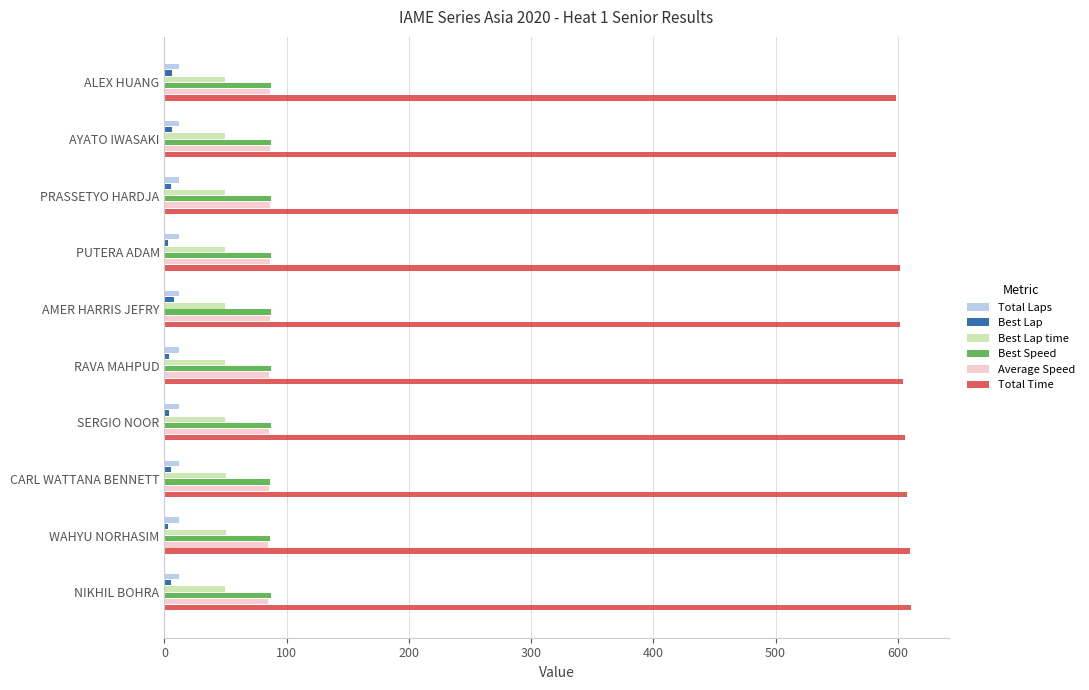

Is it true that Best Speed equals 132.5 at PUTERA ADAM?

False